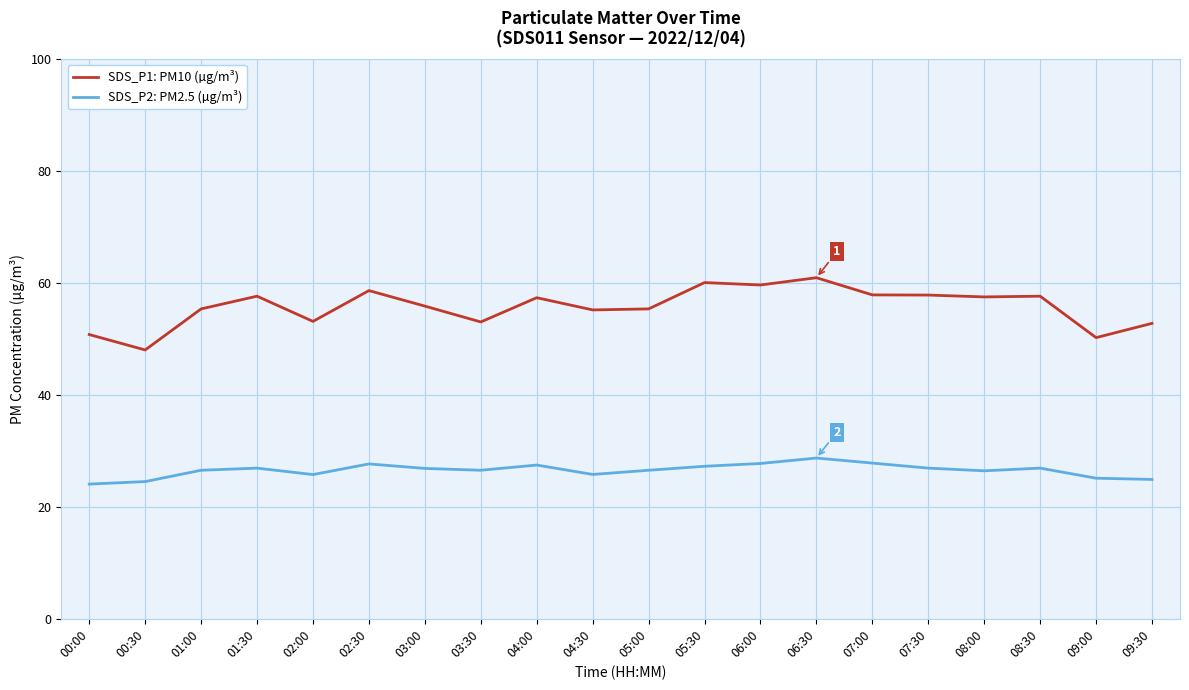

The value of SDS_P1: PM10 (µg/m³) at 07:00 is 57.8. True or false?

True